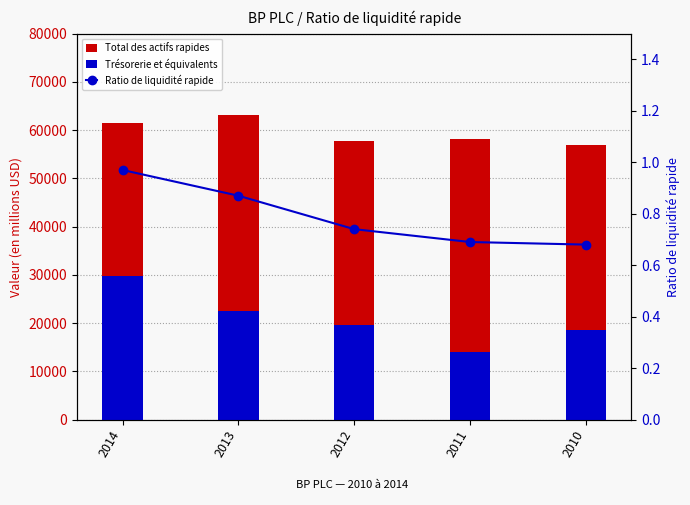

What is the difference between the highest and lowest values at 2014?

61462.0